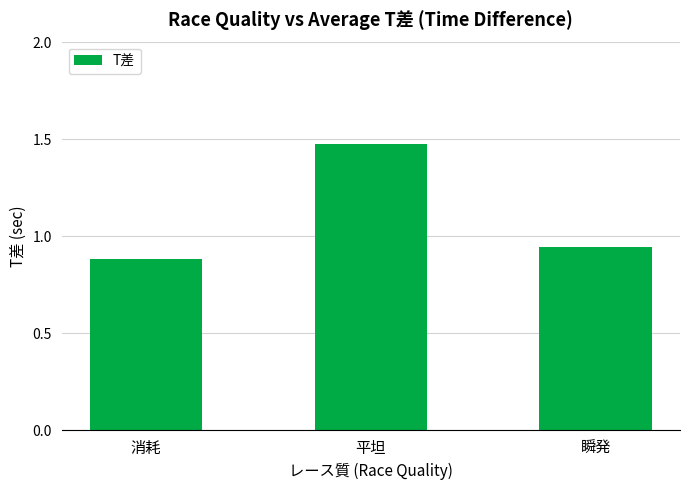

What is the label of the 2nd bar from the left?

平坦